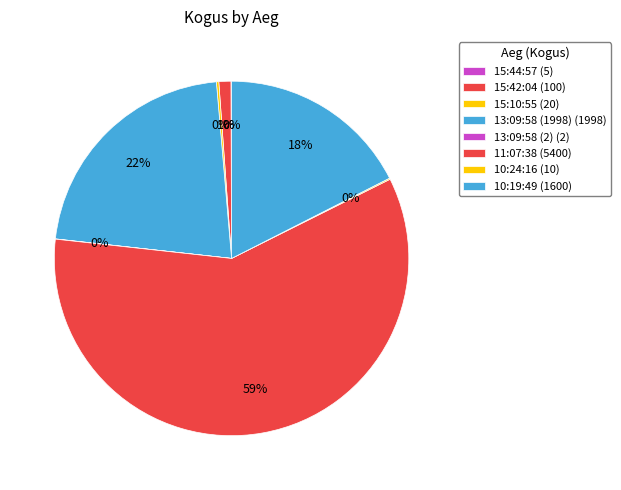

What is the majority slice?

11:07:38